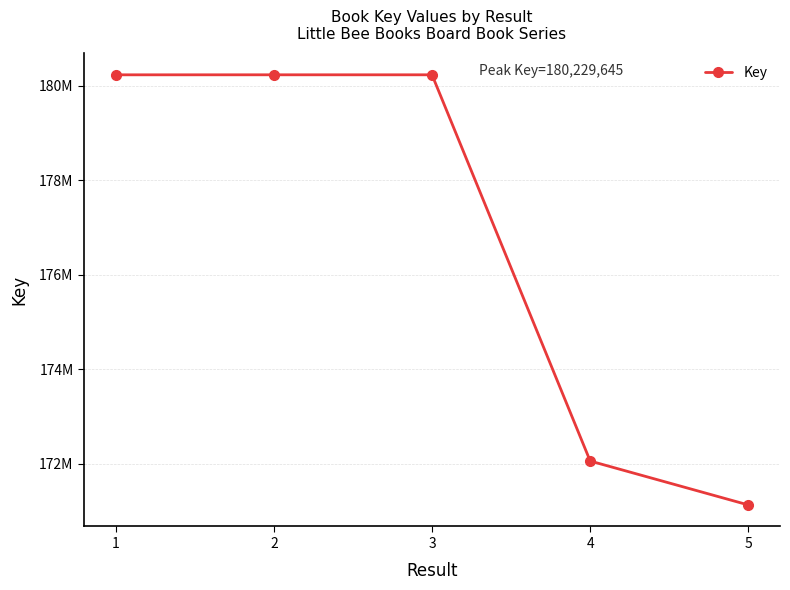

Is it true that the value at 2 is 101691507?

False